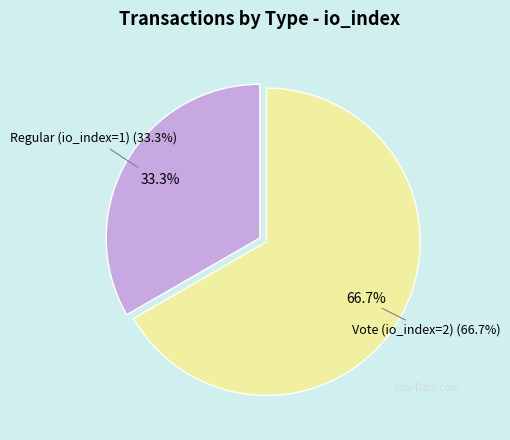

Count the number of slices in the pie.

2